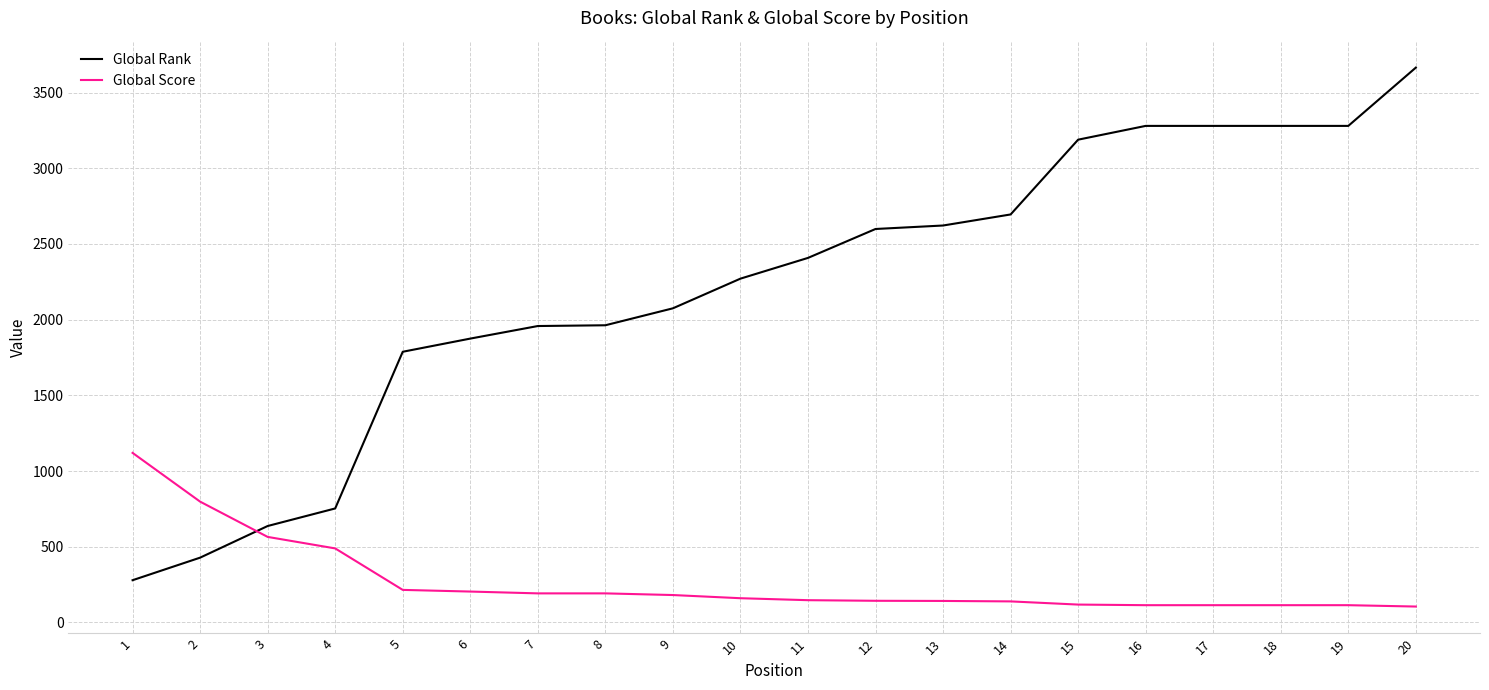

List the series in order of their overall mean, highest first.

Global Rank, Global Score